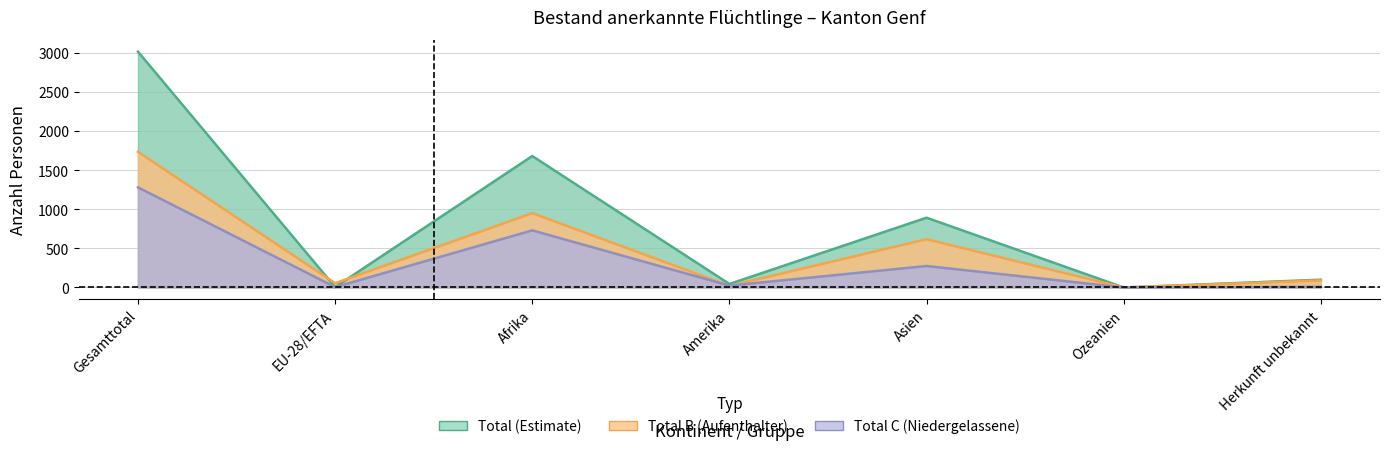

Which has a higher value, EU-28/EFTA or Amerika?

EU-28/EFTA